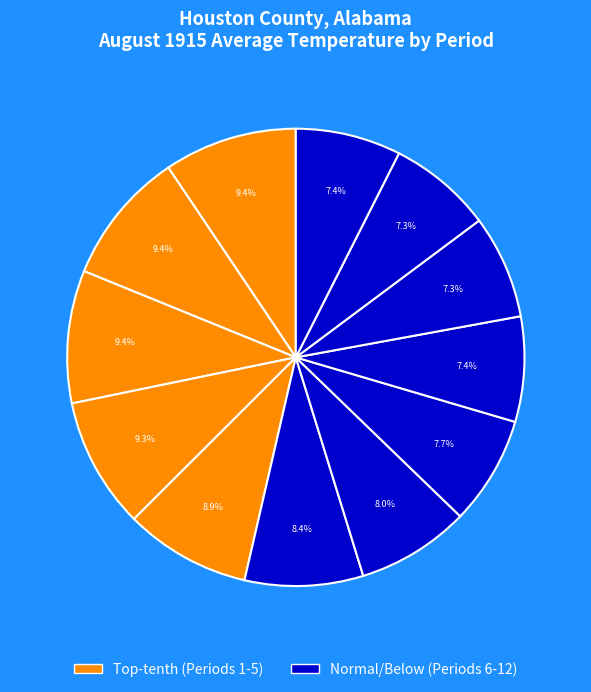

Rank the categories by value from lowest to highest.

Period 10, Period 11, Period 9, Period 12, Period 8, Period 7, Period 6, Period 5, Period 4, Period 3, Period 1, Period 2